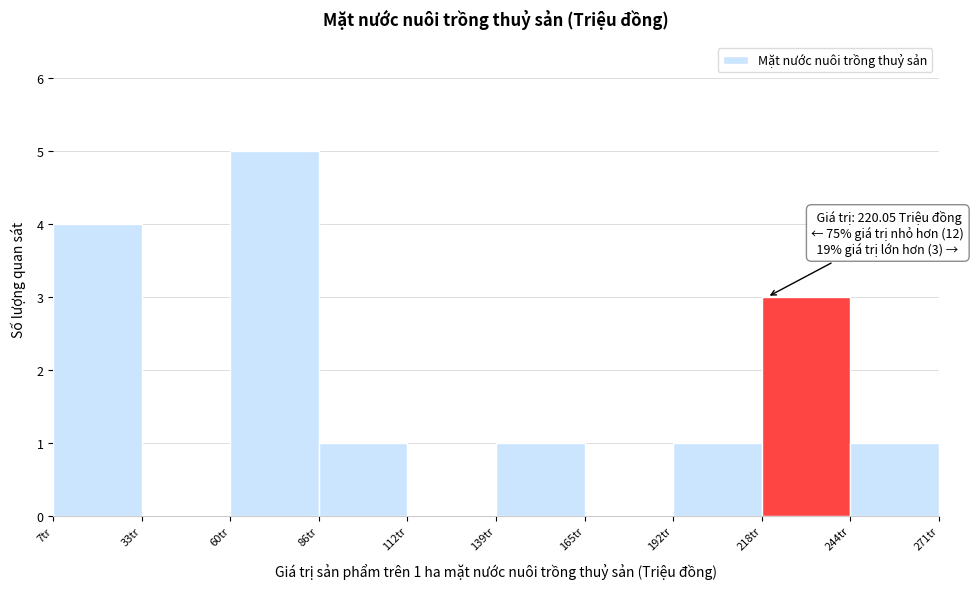

Over which range of the x-axis is the bar tallest?

60 to 85